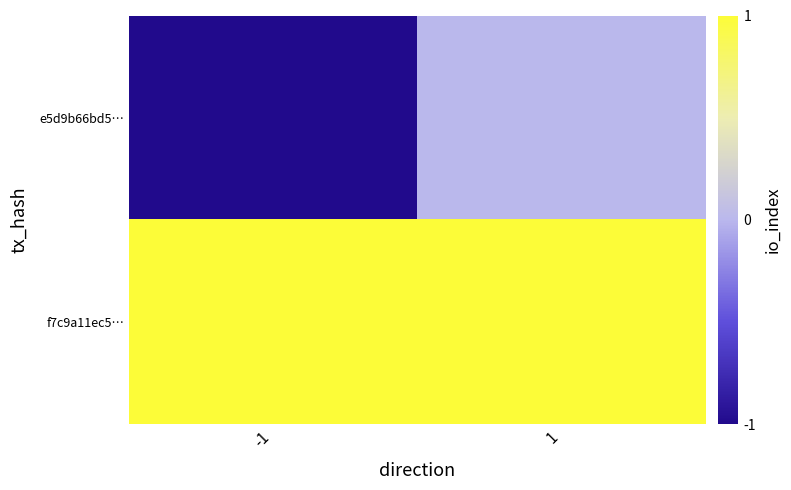

Which series has the widest spread of values?

e5d9b66bd5…